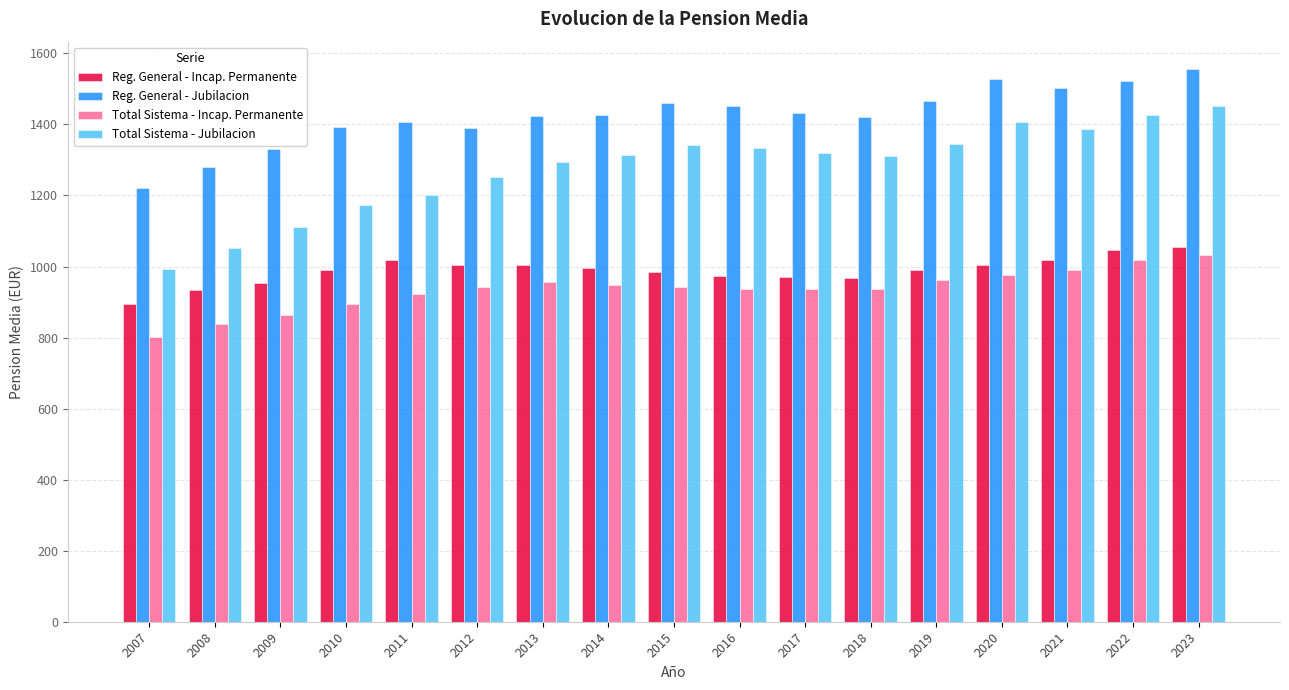

At which label does Total Sistema - Incap. Permanente first exceed 941?

2012